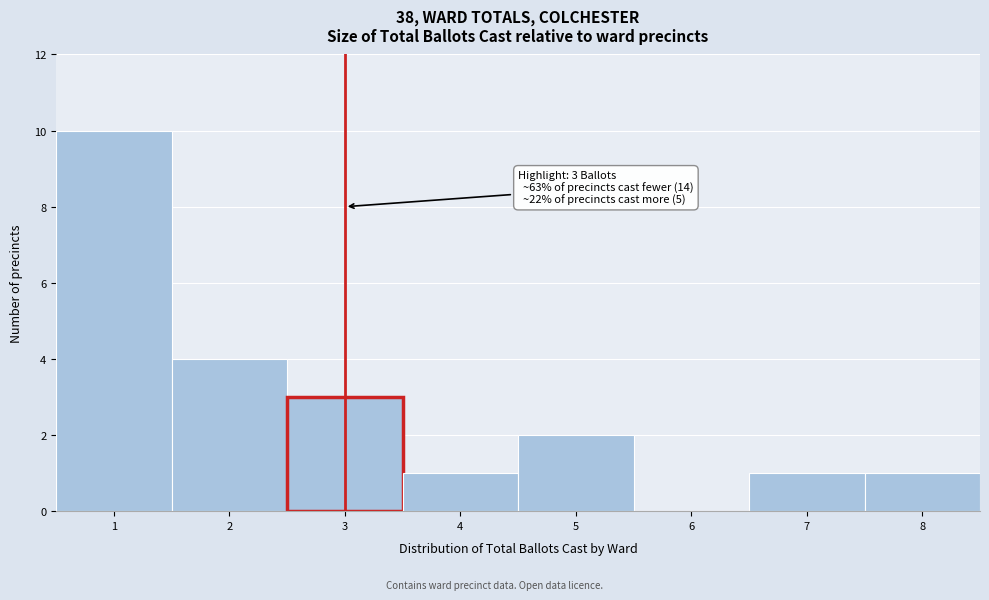

Over which range of the x-axis is the bar tallest?

0.5 to 1.5